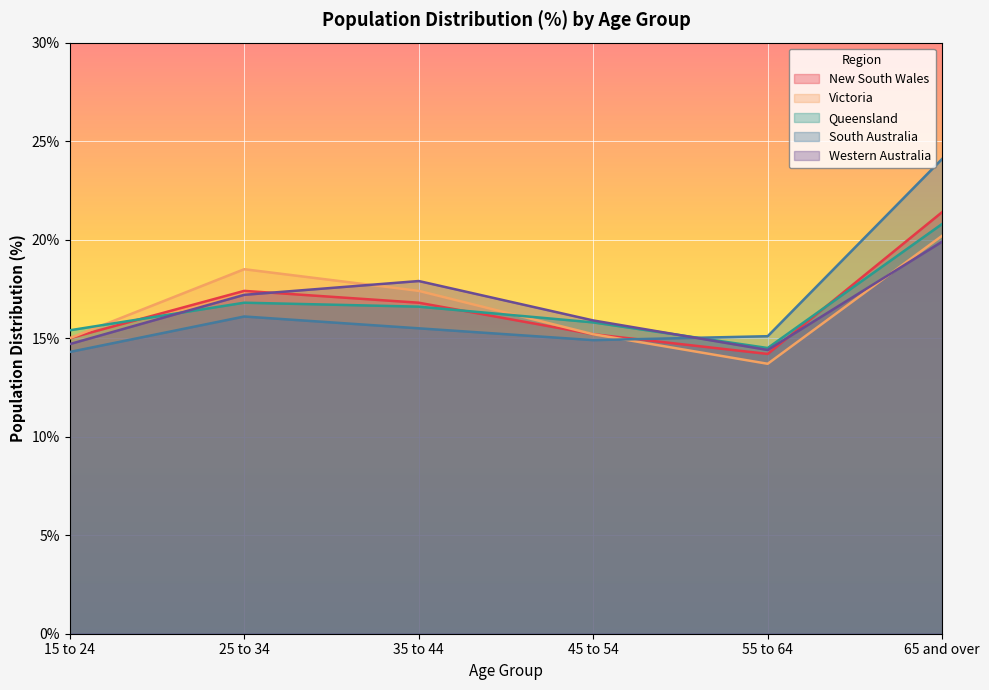

What is the value of the New South Wales point at the 4th from the left?

15.2